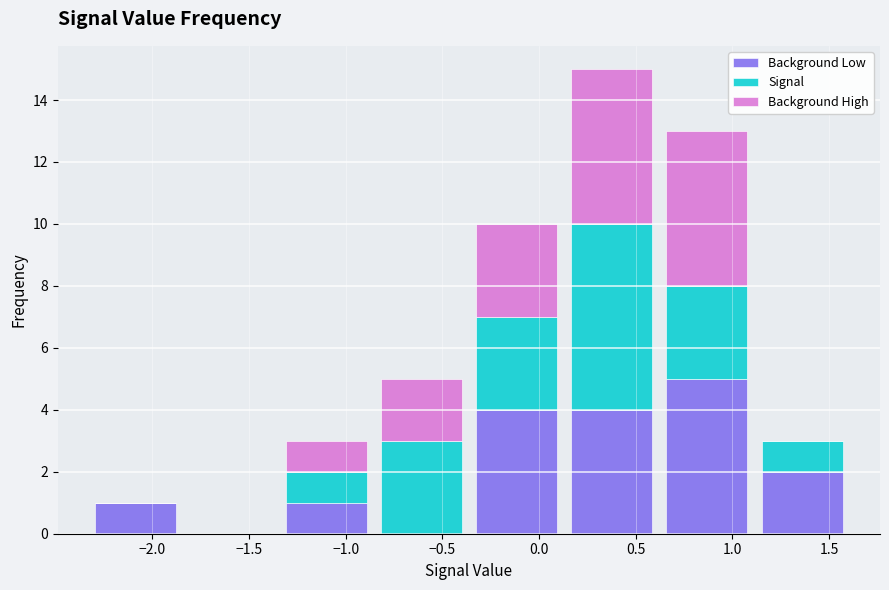

Reading left to right, list every stacked bar in this chart as the range it spans on the x-axis followed by its total height. Neither the bar edges nor the heights are printed on the chart, so give them approximately, as read against the axes.

-2.35 to -1.85: 1
-1.85 to -1.35: 0
-1.35 to -0.85: 3
-0.85 to -0.35: 5
-0.35 to 0.15: 10
0.15 to 0.60: 15
0.60 to 1.10: 13
1.10 to 1.60: 3